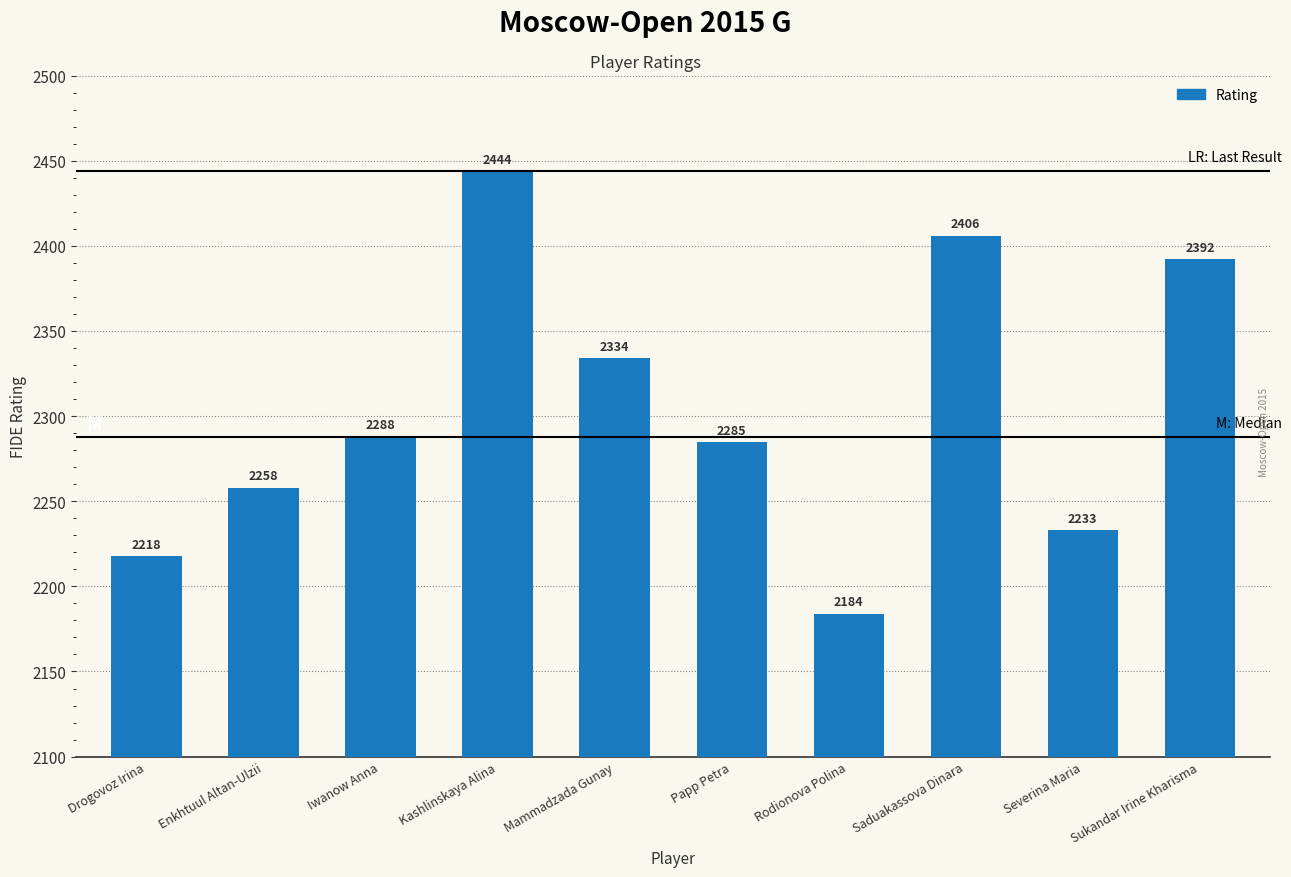

What is the difference between the maximum and minimum values?

260